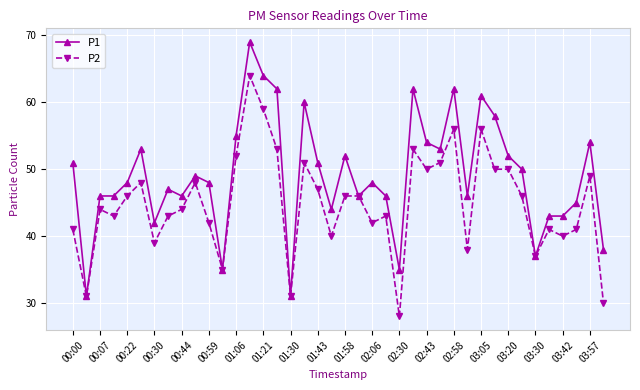

Does the chart display data point markers on the line(s)?

Yes